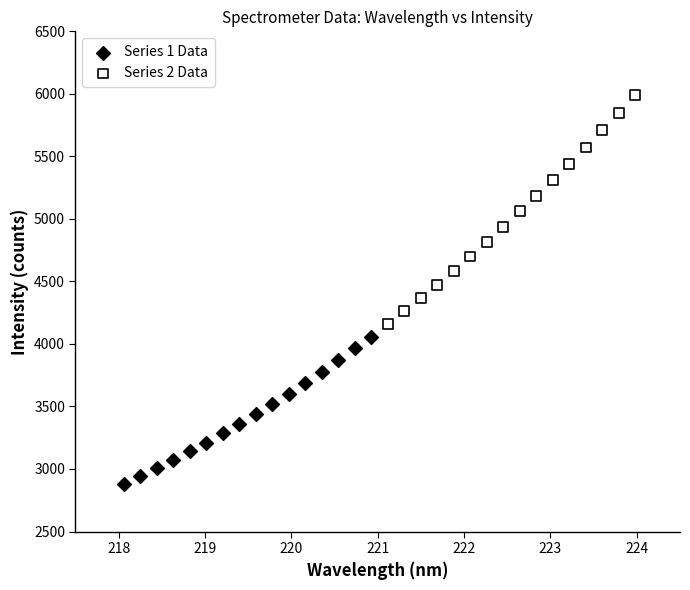

Which series contains the highest Y value?

Series 2 Data